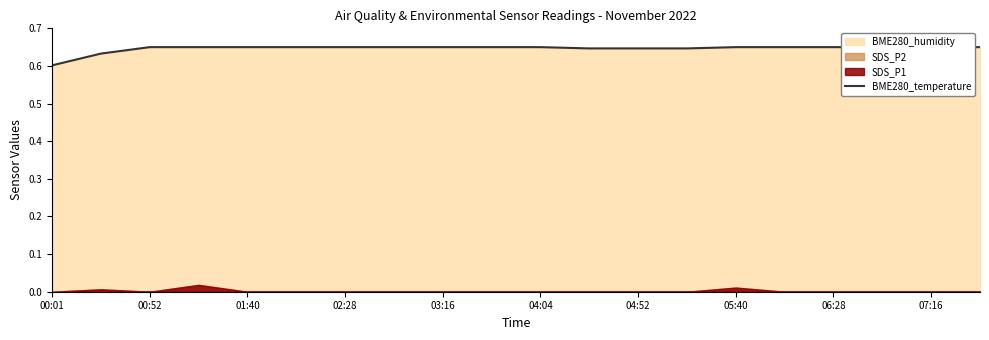

What is the label of the 12th point from the left?

11